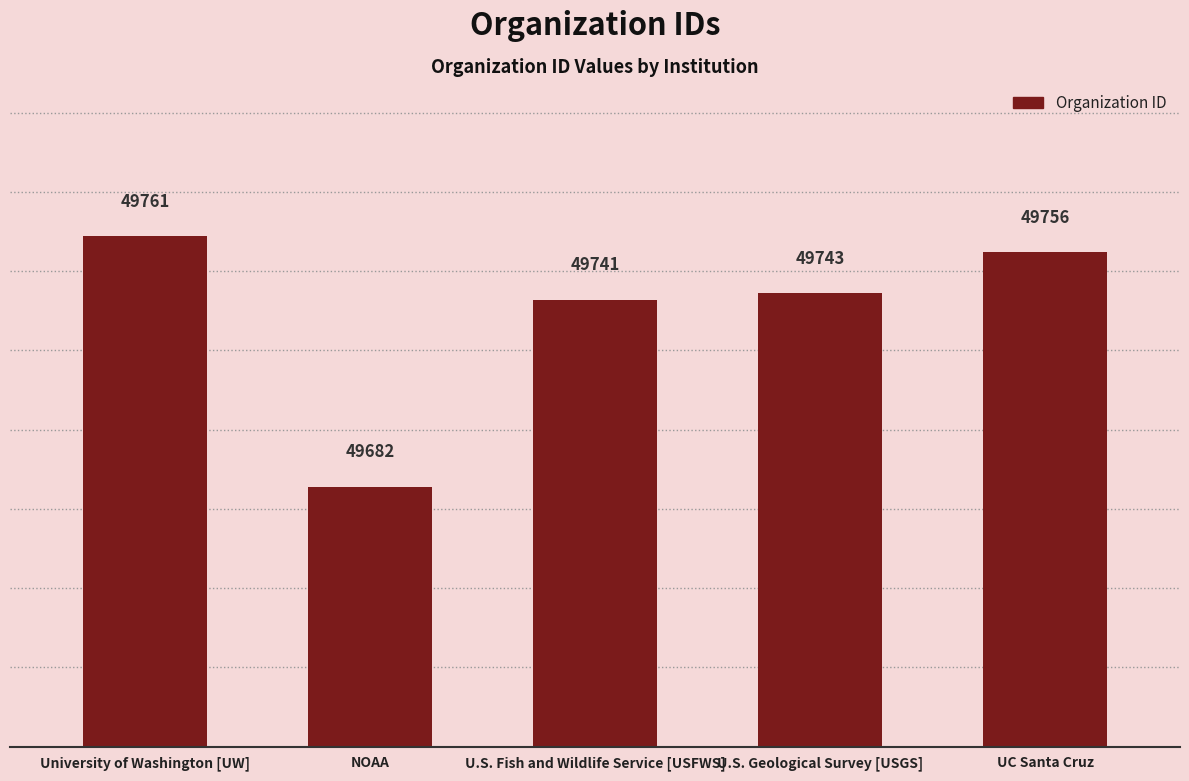

List the labels in order of value, smallest first.

NOAA, U.S. Fish and Wildlife Service [USFWS], U.S. Geological Survey [USGS], UC Santa Cruz, University of Washington [UW]